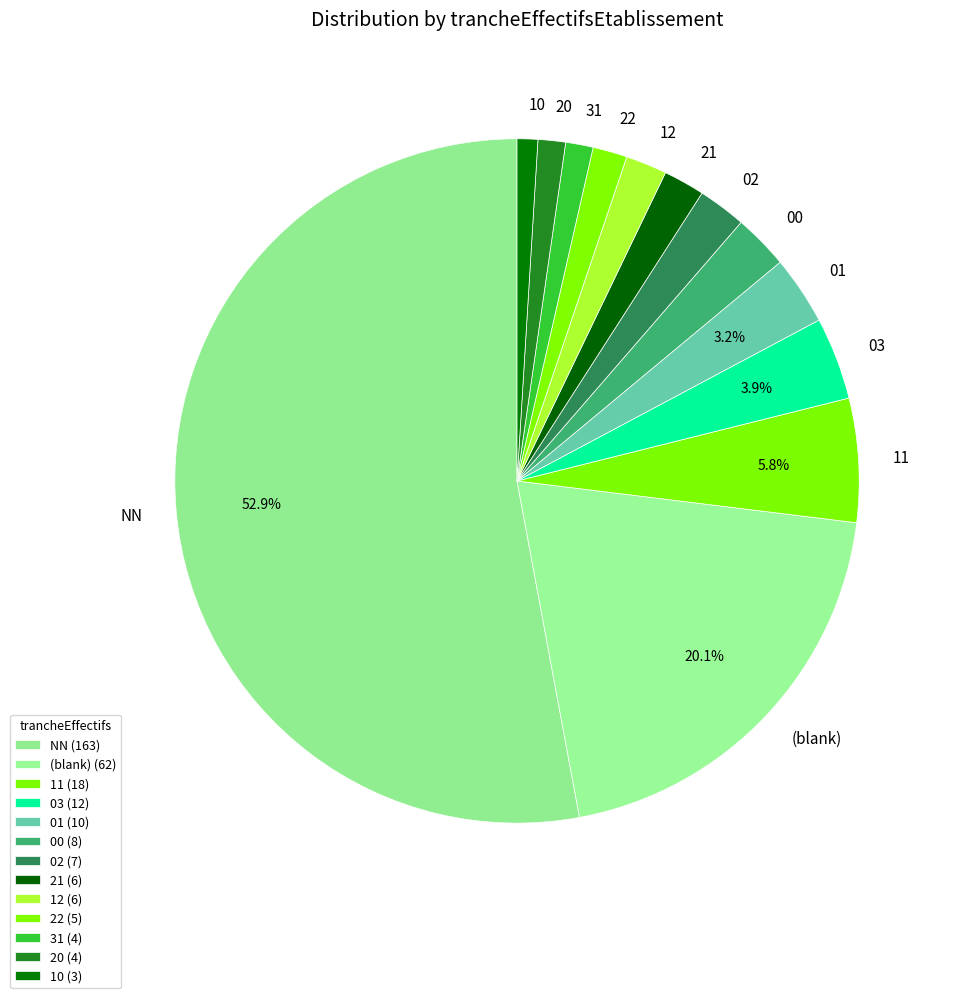

To the nearest percent, what is the difference between the 20 and 12 slice percentages?

1%